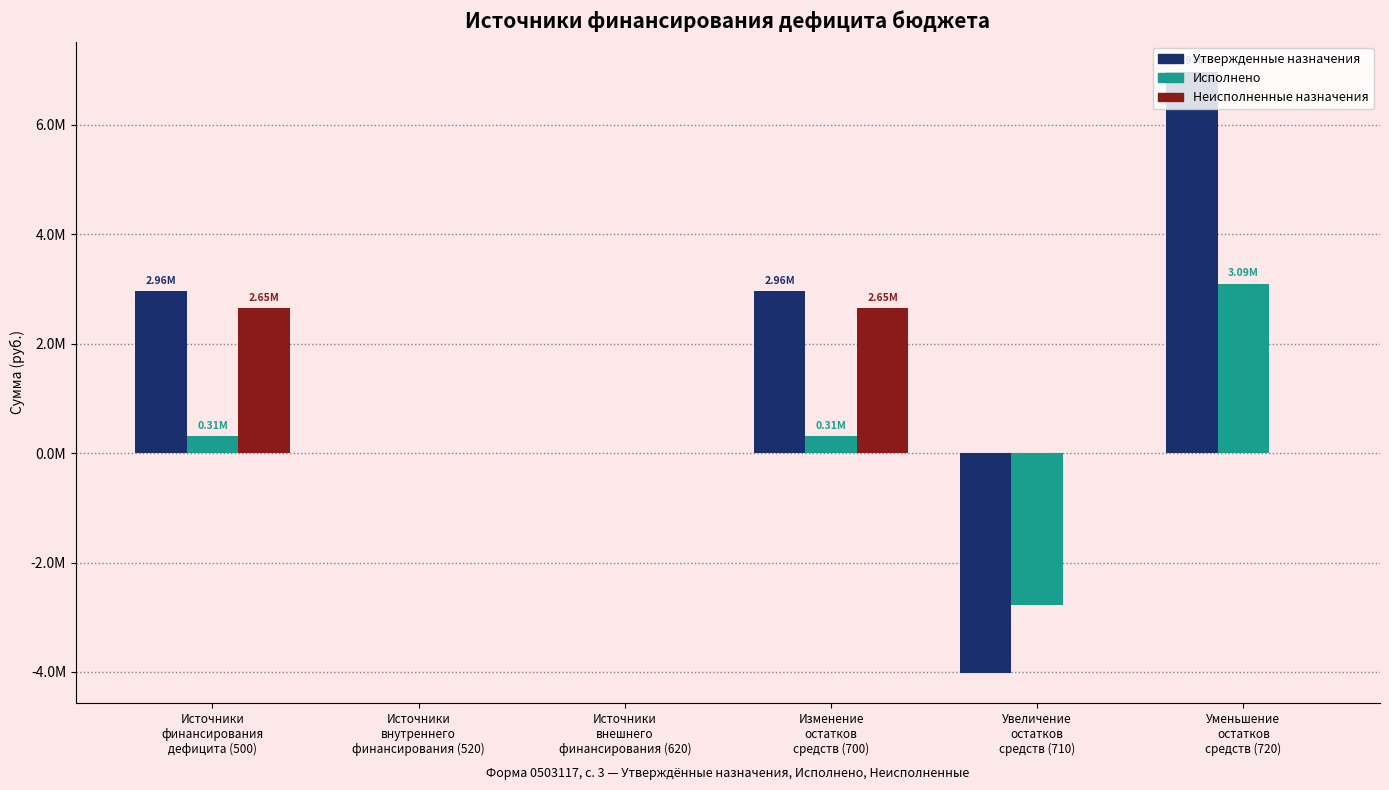

Reading left to right, extract all data points from this chart.

Утвержденные назначения: 2960128.4	0.0	0.0	2960128.4	-4014171.0	6974299.4
Исполнено: 310365.6	0.0	0.0	310365.6	-2781334.0	3091699.6
Неисполненные назначения: 2649762.8	0.0	0.0	2649762.8	0.0	0.0